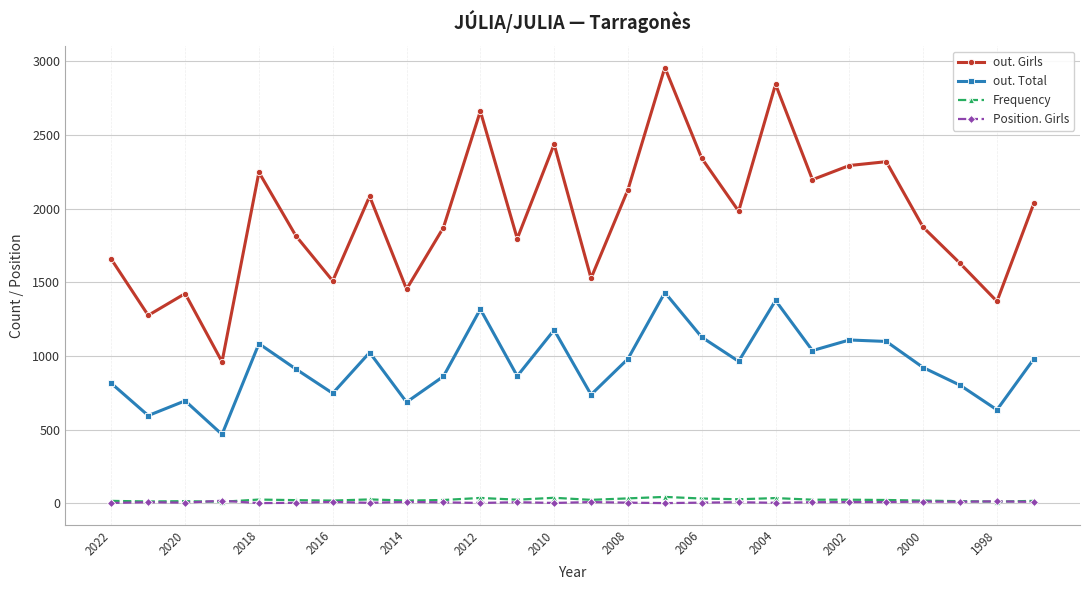

What is the difference between the maximum and minimum values in the Frequency series?

33